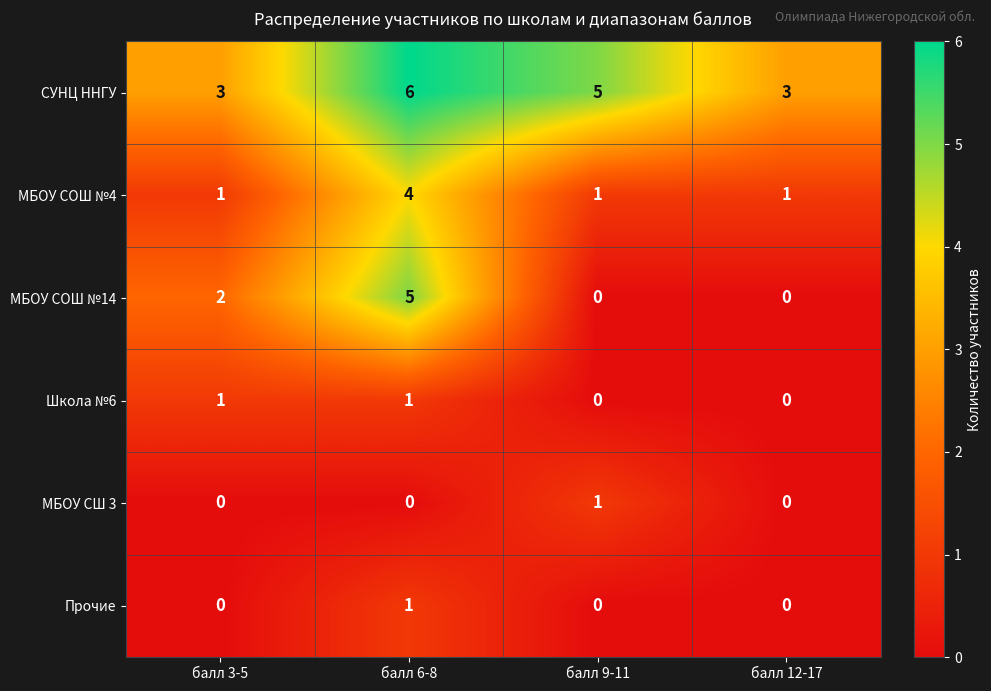

Which series has the largest total across all categories?

СУНЦ ННГУ